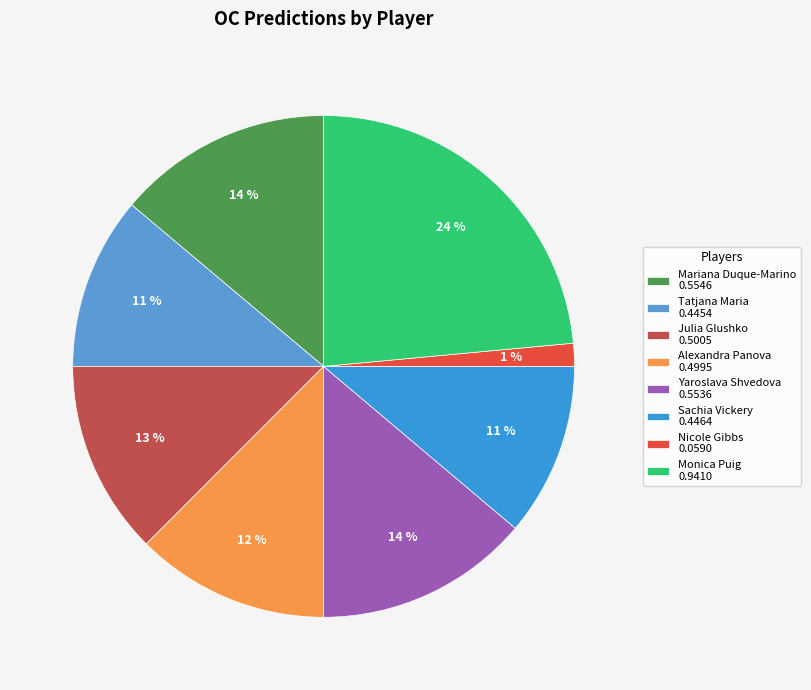

Rank the categories by value from highest to lowest.

Monica Puig, Mariana Duque-Marino, Yaroslava Shvedova, Julia Glushko, Alexandra Panova, Sachia Vickery, Tatjana Maria, Nicole Gibbs